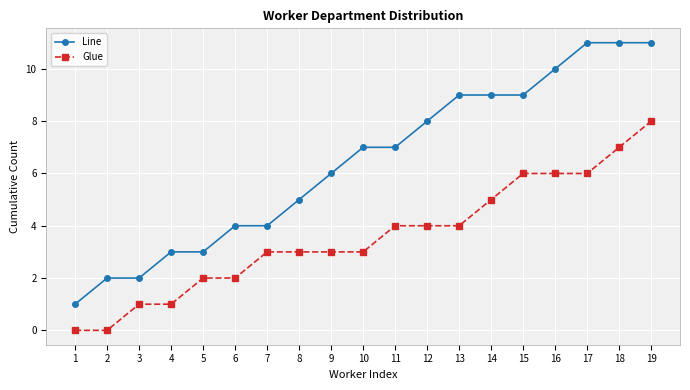

Count the number of categories in the chart.

19